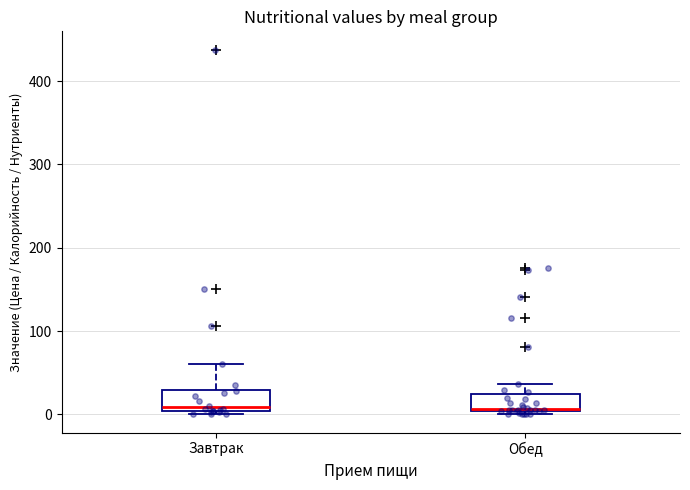

Where is the upper edge of the box for Обед on the y-axis? The values are not printed on the chart, so give them approximately, as read against the axis.

20